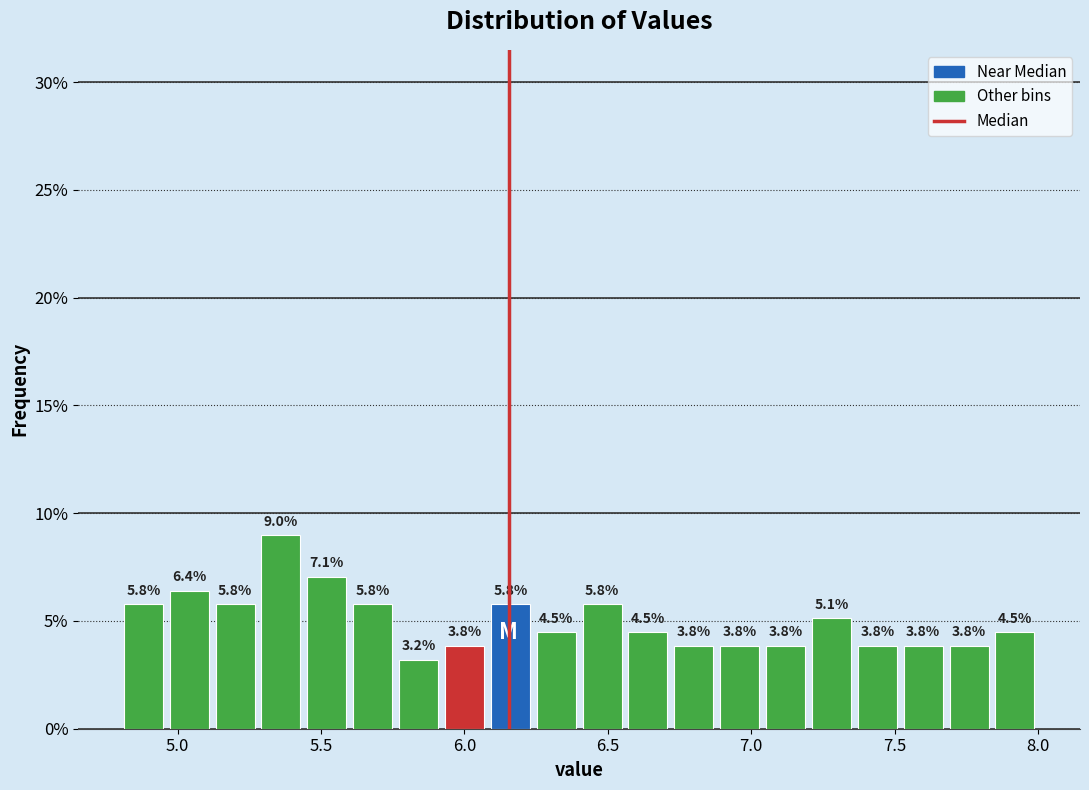

Read against the x-axis, roughly where is the centre of the tallest bar?

5.35